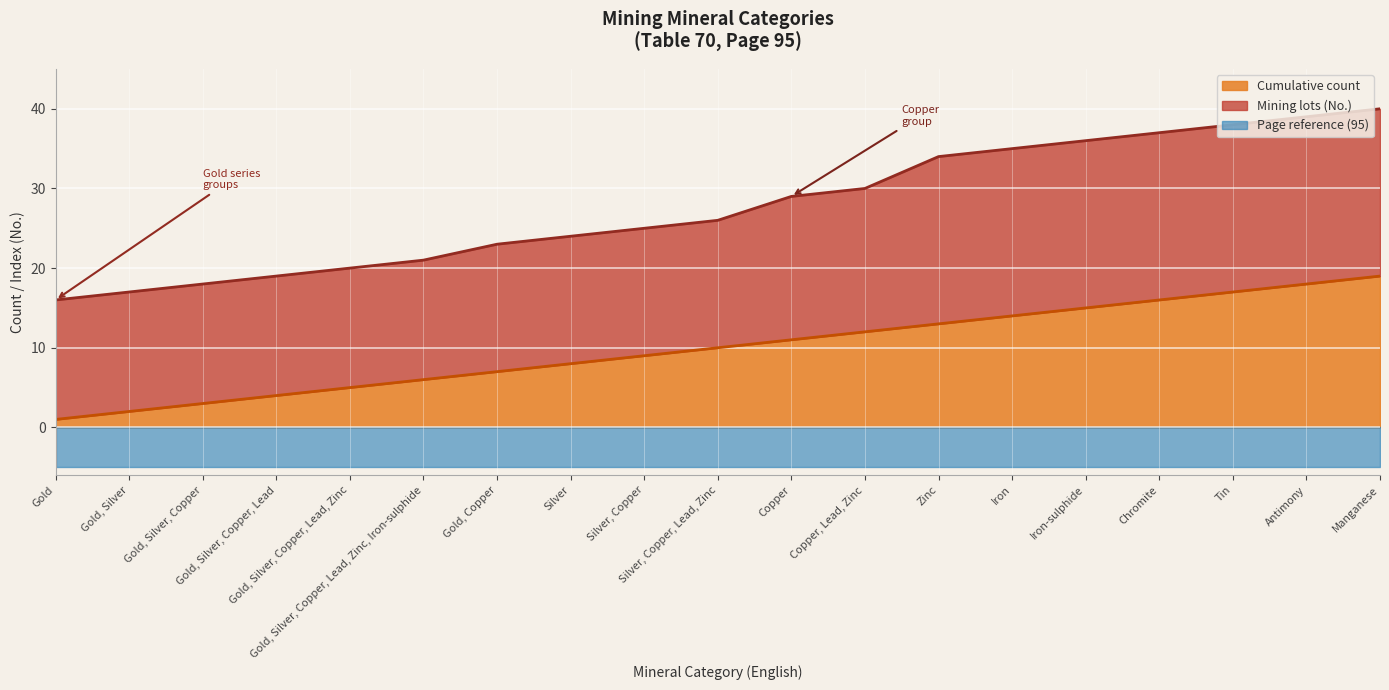

Rank the series at Silver, Copper from highest to lowest value.

Mining lots (No.), Cumulative count